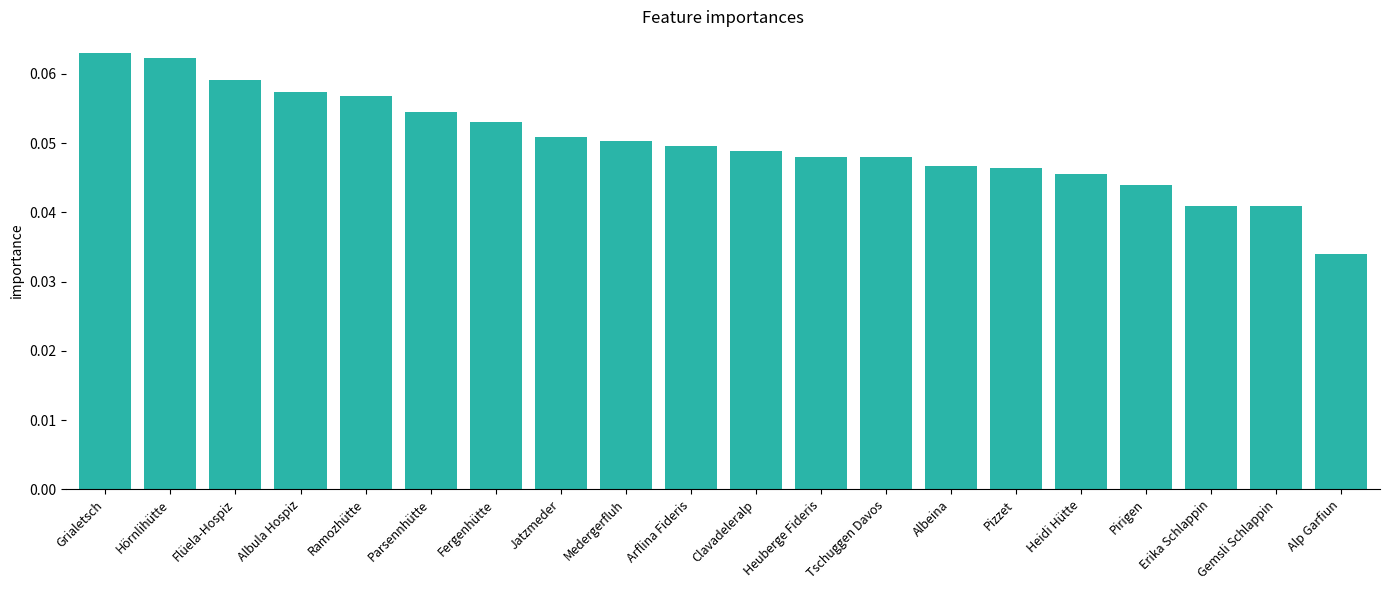

At which category does the chart reach its minimum across all series?

Alp Garfiun